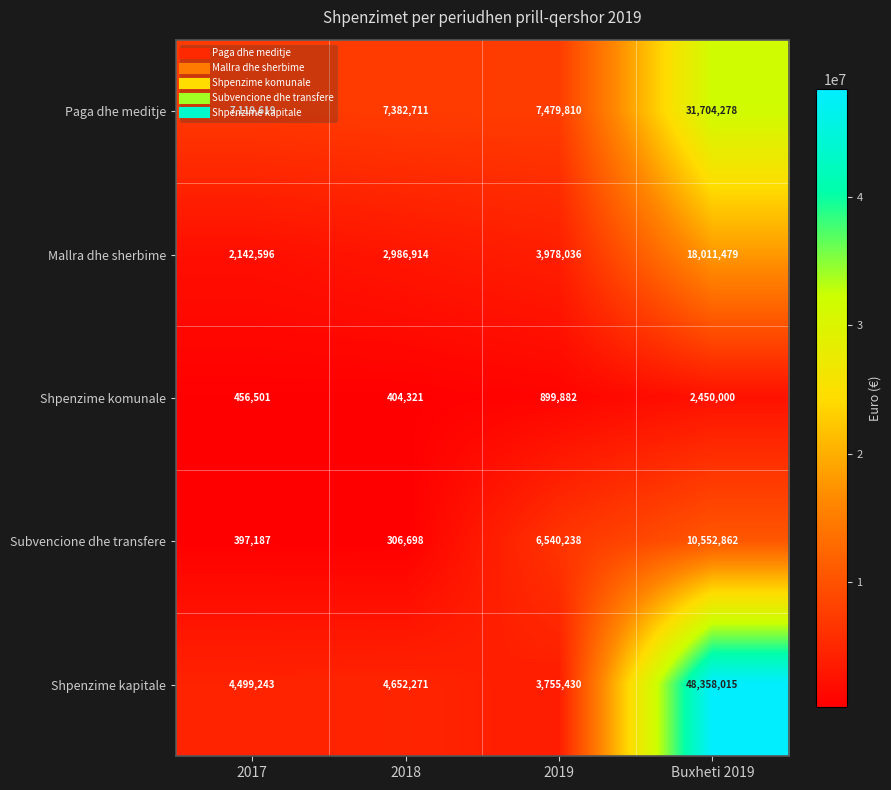

What is the difference between the maximum and minimum values in the Subvencione dhe transfere series?

10246164